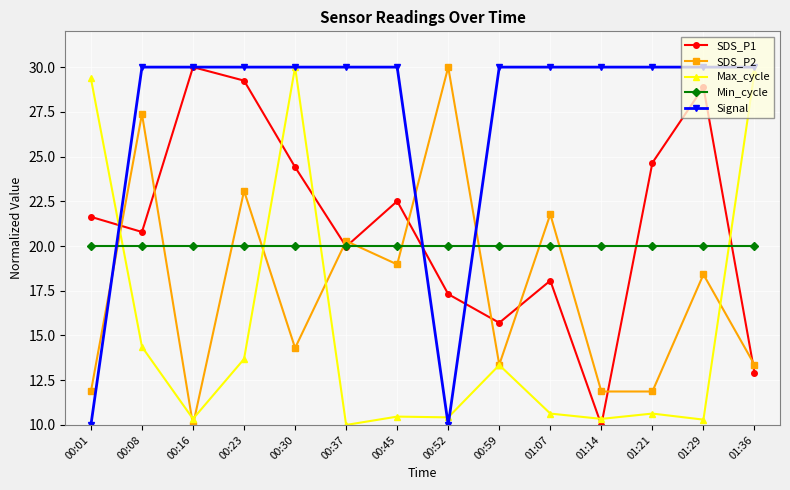

What position from the right is 00:45?

8